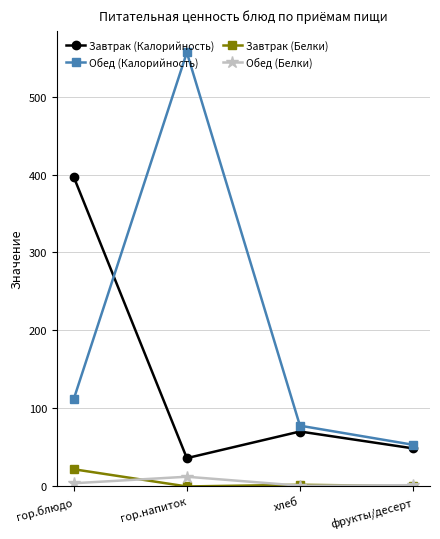

How many series are shown in this chart?

4